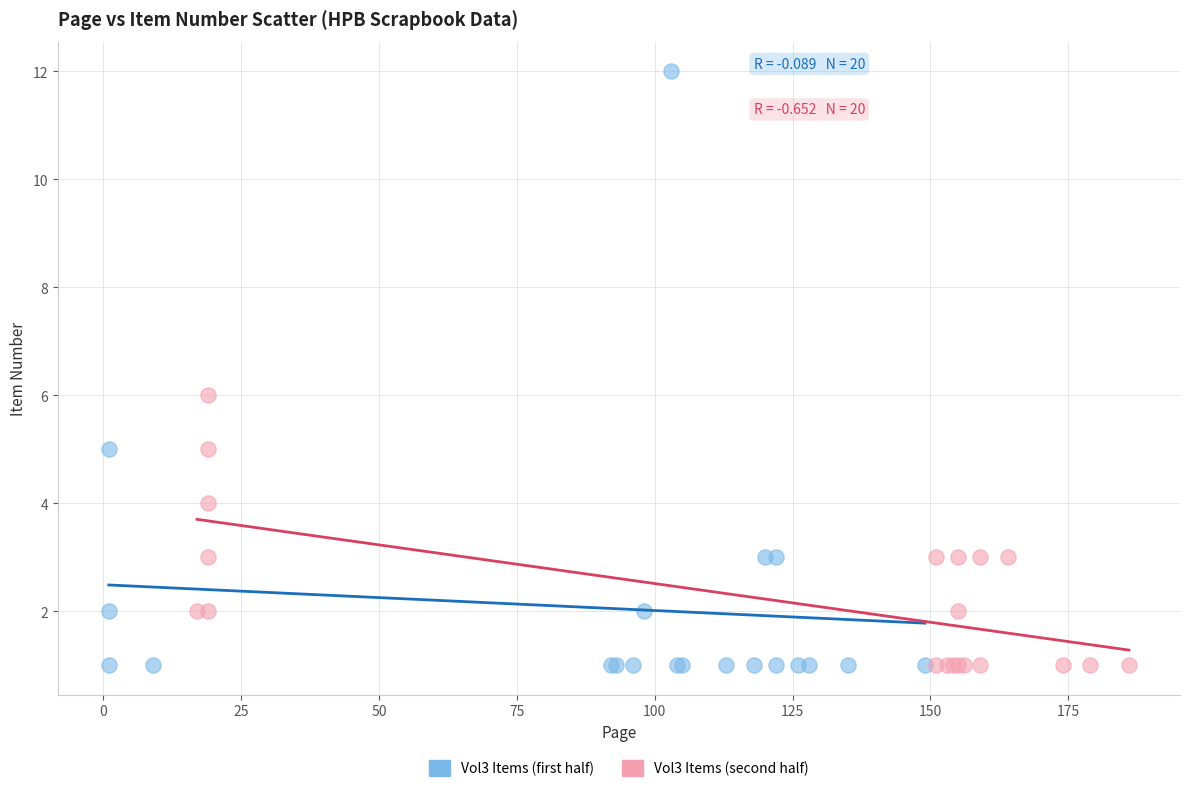

What are all the series names shown in the legend?

Vol3 Items (first half), Vol3 Items (second half)